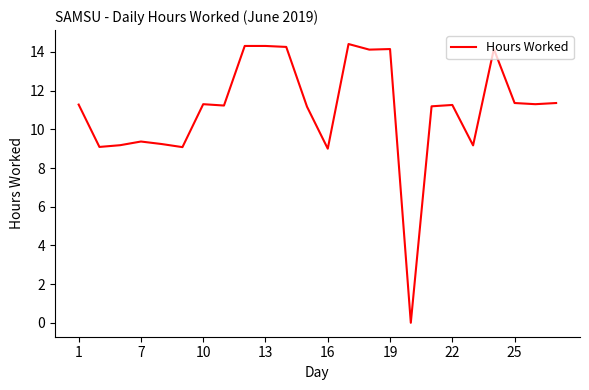

What is the difference between the maximum and minimum values?

14.4